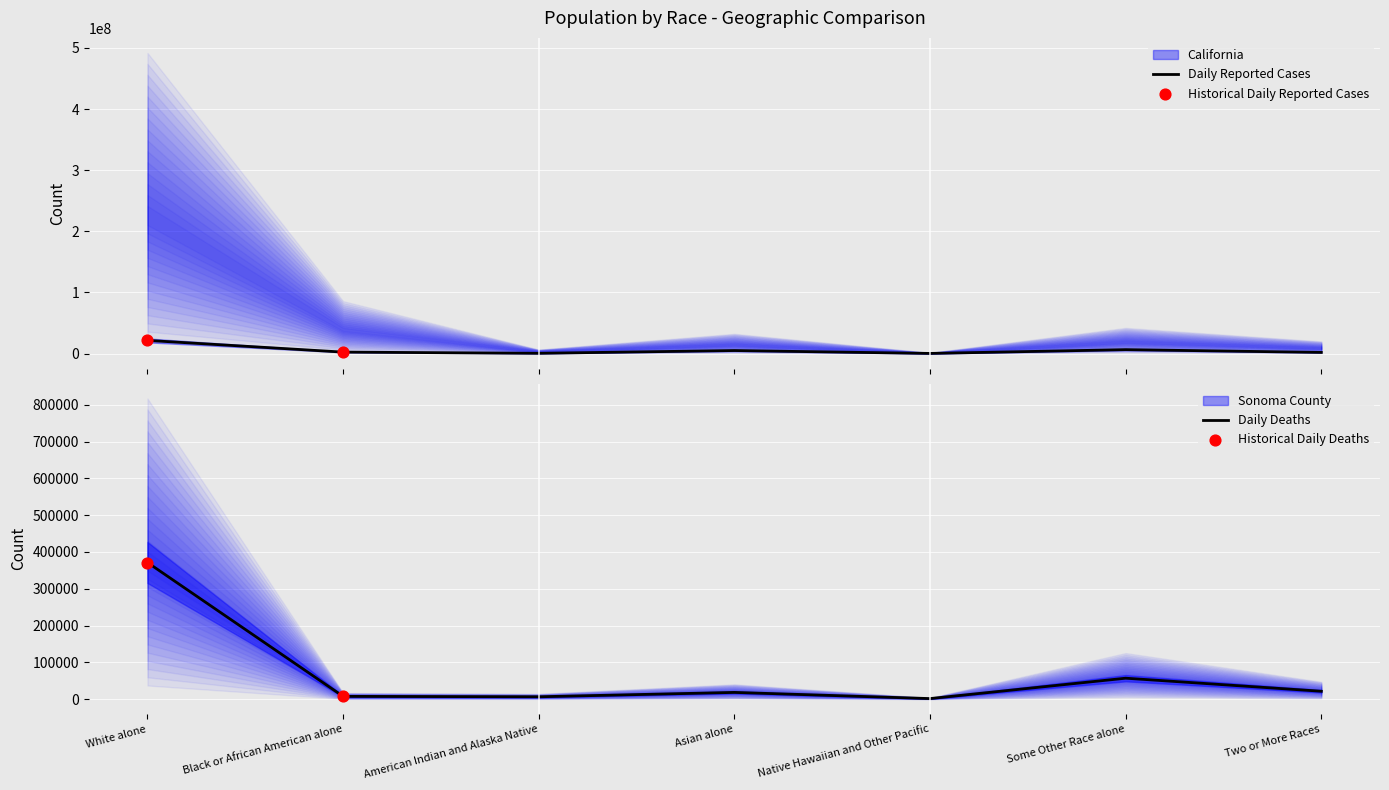

Which series contains the lowest Y value?

This Area